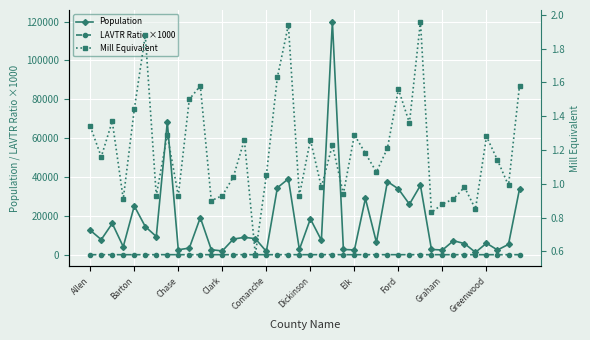

True or false: Population has more than 1 points higher than both neighbors.

True